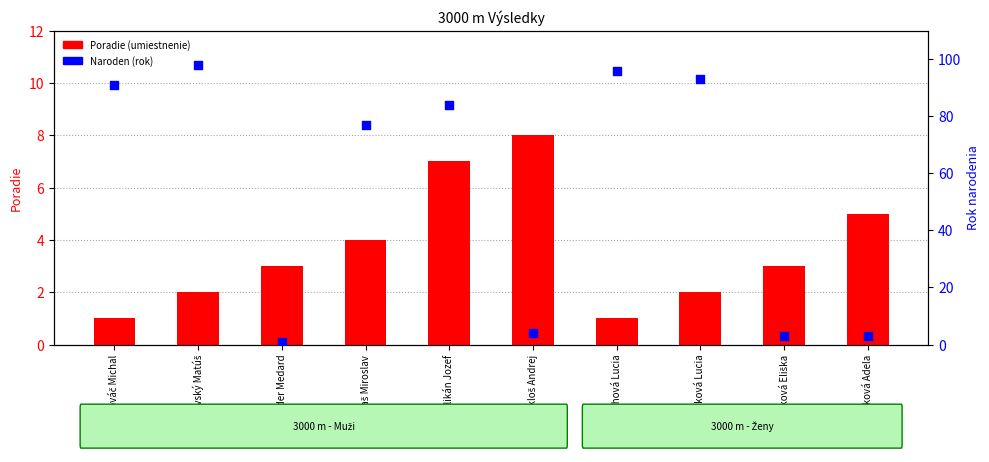

Is the value of Poradie (umiestnenie) at Feder Medard greater than the value of Naroden (rok) at Murgaš Miroslav?

No